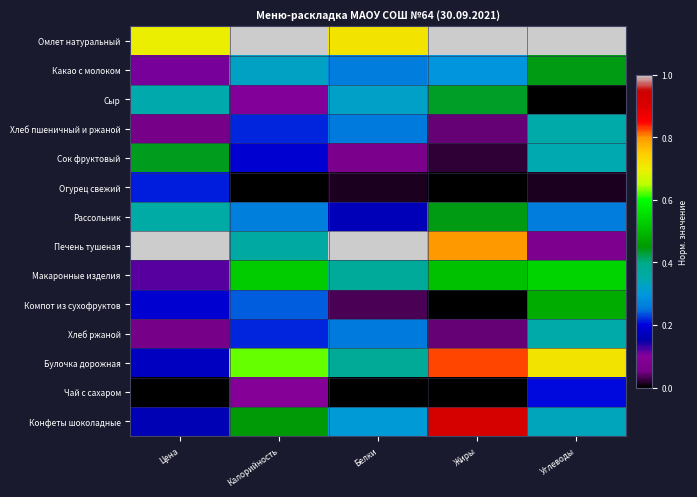

Reading left to right, extract all data points from this chart.

Омлет натуральный: Цена=0.7	Калорийность=1.0	Белки=0.7	Жиры=1.0	Углеводы=1.0
Какао с молоком: Цена=0.1	Калорийность=0.3	Белки=0.3	Жиры=0.3	Углеводы=0.4
Сыр: Цена=0.4	Калорийность=0.1	Белки=0.3	Жиры=0.4	Углеводы=0.0
Хлеб пшеничный и ржаной: Цена=0.1	Калорийность=0.2	Белки=0.3	Жиры=0.0	Углеводы=0.4
Сок фруктовый: Цена=0.4	Калорийность=0.2	Белки=0.1	Жиры=0.0	Углеводы=0.3
Огурец свежий: Цена=0.2	Калорийность=0.0	Белки=0.0	Жиры=0.0	Углеводы=0.0
Рассольник: Цена=0.4	Калорийность=0.3	Белки=0.2	Жиры=0.4	Углеводы=0.3
Печень тушеная: Цена=1.0	Калорийность=0.4	Белки=1.0	Жиры=0.8	Углеводы=0.1
Макаронные изделия: Цена=0.1	Калорийность=0.5	Белки=0.4	Жиры=0.5	Углеводы=0.5
Компот из сухофруктов: Цена=0.2	Калорийность=0.2	Белки=0.0	Жиры=0.0	Углеводы=0.5
Хлеб ржаной: Цена=0.1	Калорийность=0.2	Белки=0.3	Жиры=0.0	Углеводы=0.4
Булочка дорожная: Цена=0.2	Калорийность=0.6	Белки=0.4	Жиры=0.8	Углеводы=0.7
Чай с сахаром: Цена=0.0	Калорийность=0.1	Белки=0.0	Жиры=0.0	Углеводы=0.2
Конфеты шоколадные: Цена=0.2	Калорийность=0.4	Белки=0.3	Жиры=0.9	Углеводы=0.3